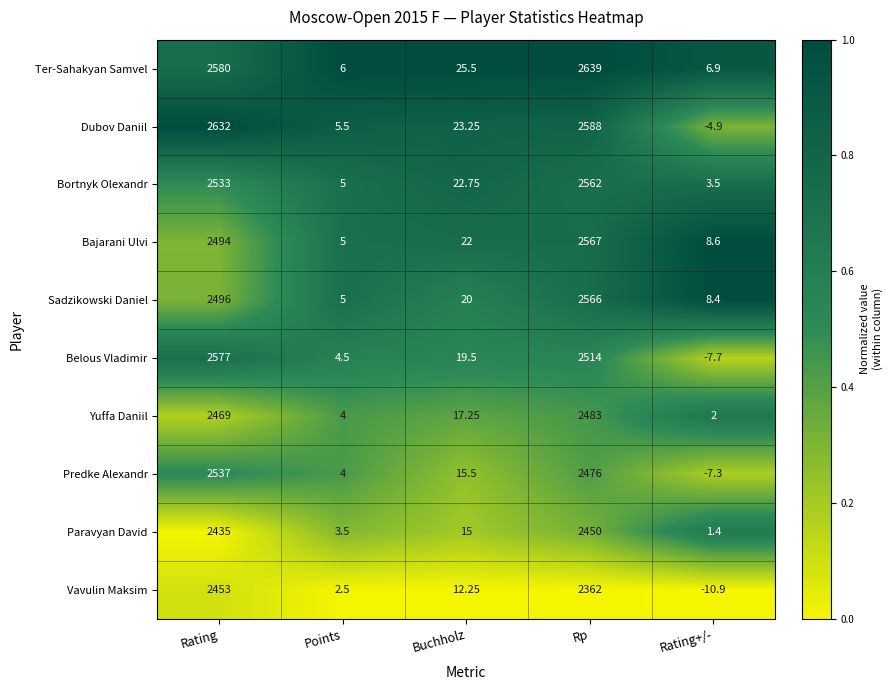

Which series changed the most between Buchholz and Rating+/-?

Dubov Daniil